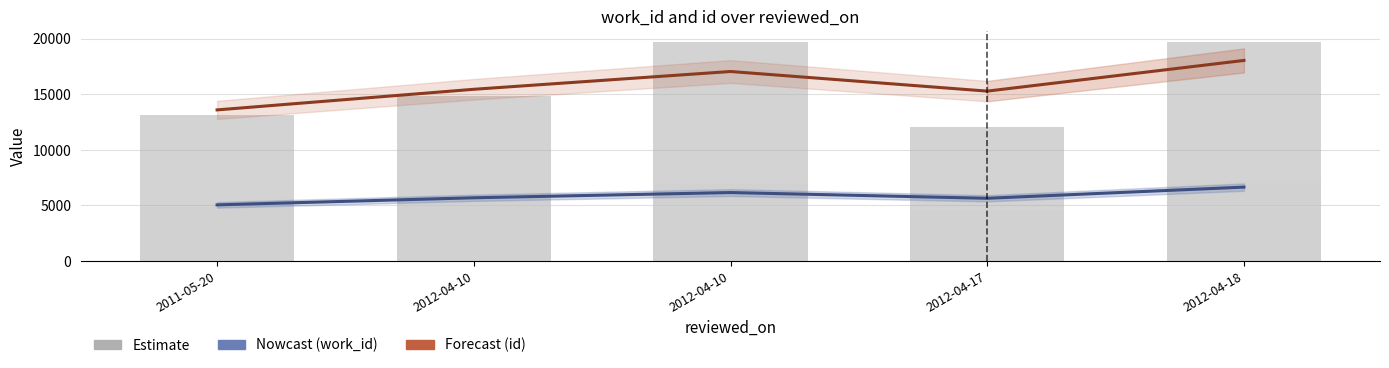

Where does the id series first go above 14852?

2012-04-10